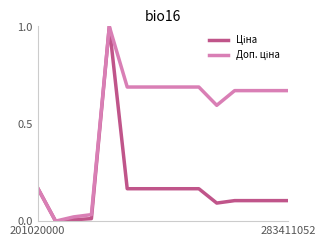

What is the greatest value displayed?

1.0